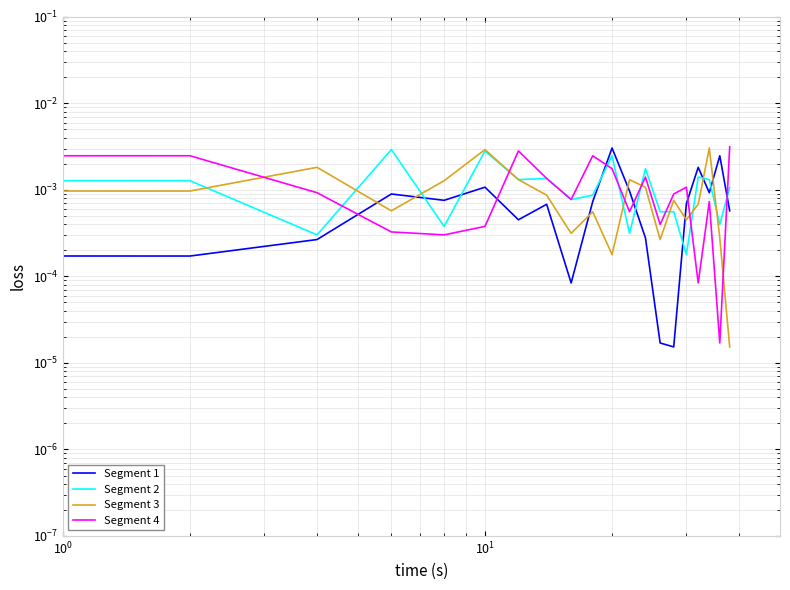

Is this an area chart (filled region under the line)?

No